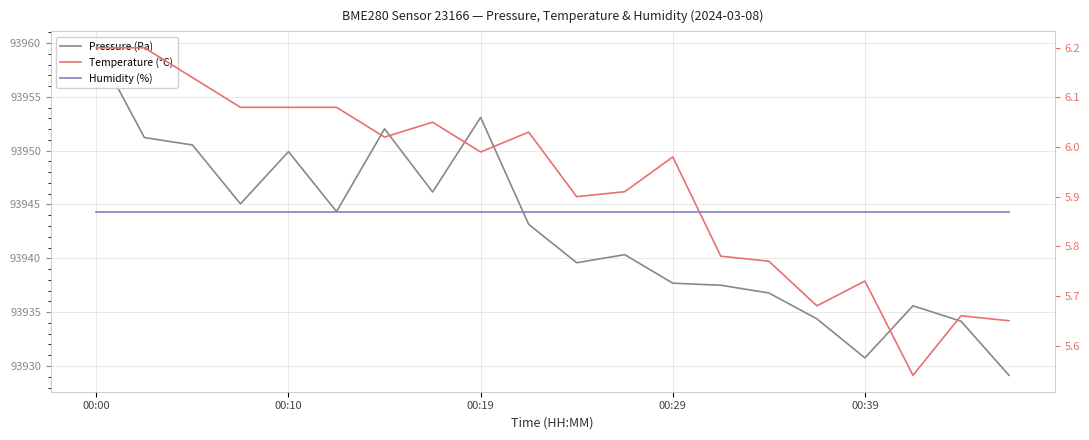

What is the average value of the Humidity (%) series?

100.0